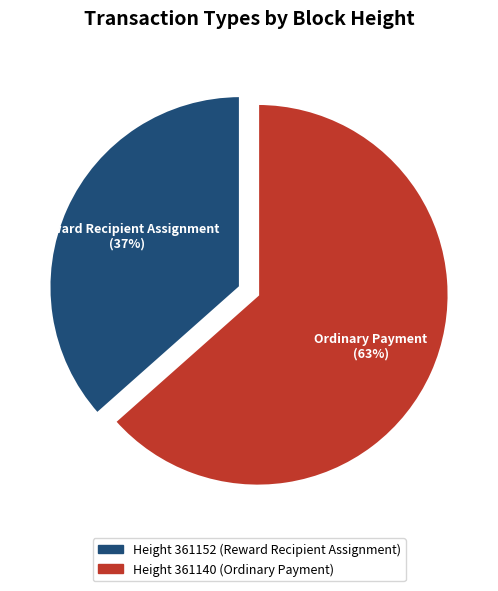

Does any single category account for the majority?

Yes